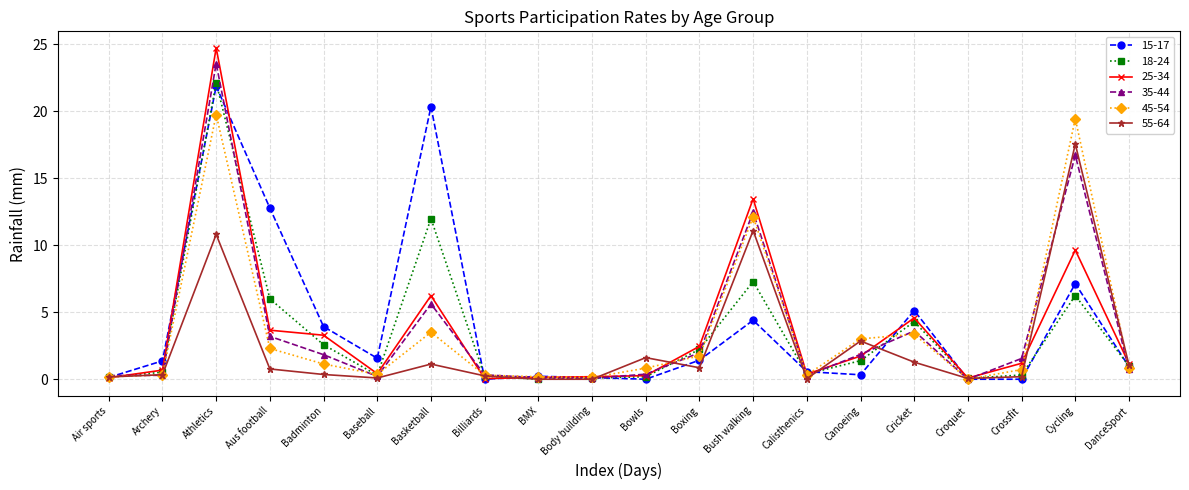

The value of 25-34 at Body building is 0.2. True or false?

True